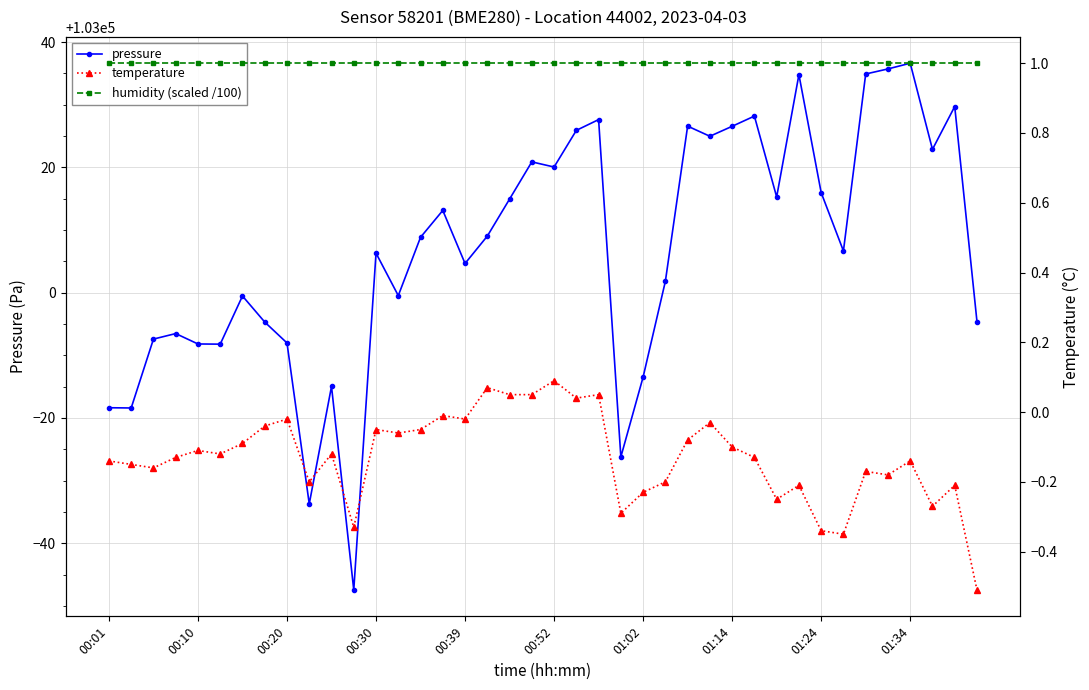

What are all the series names shown in the legend?

pressure, temperature, humidity (scaled /100)